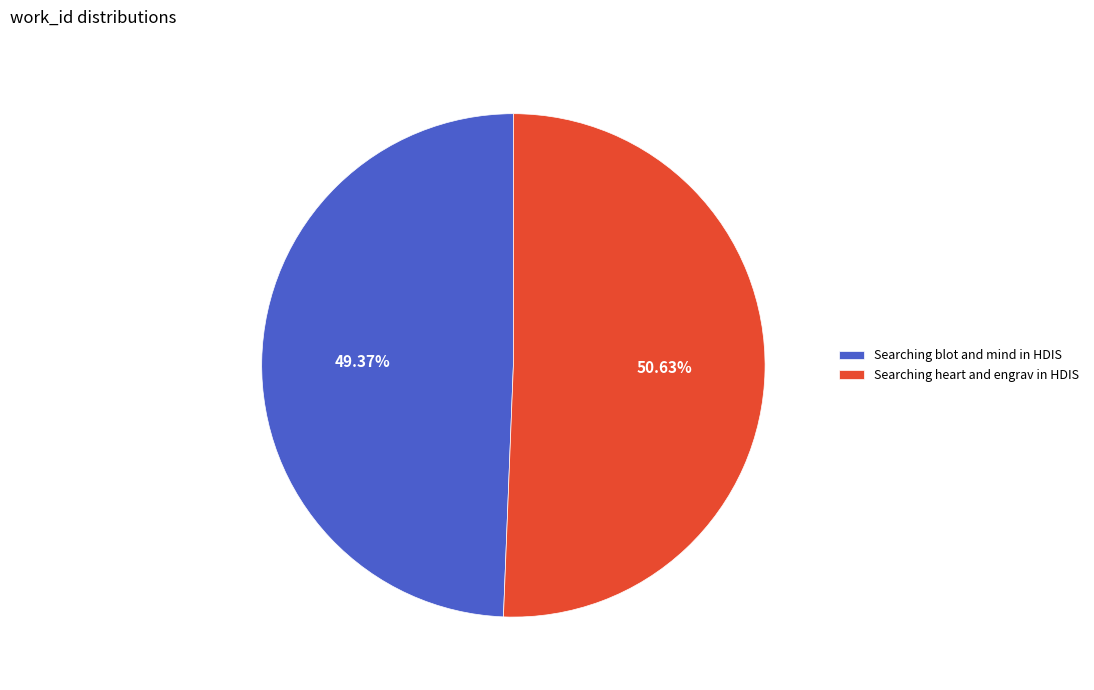

How many slices are in this pie chart?

2